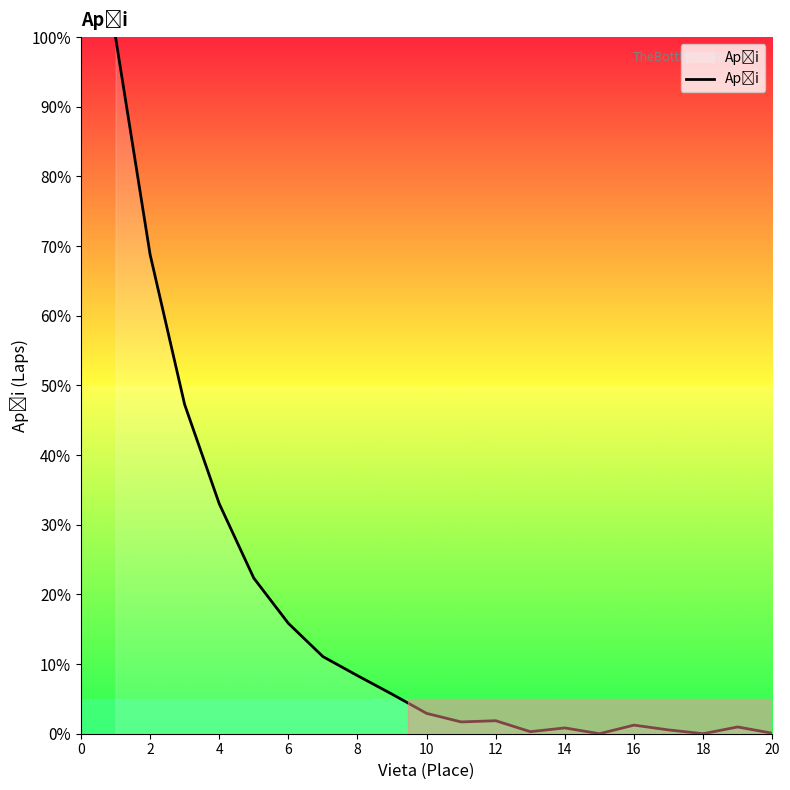

True or false: there are more than 2 points higher than both neighbors.

True